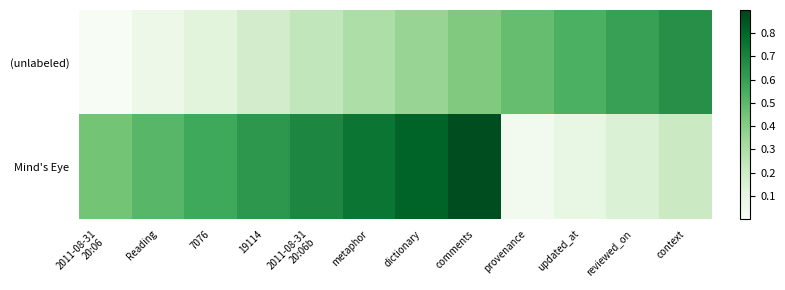

At how many categories does at least one series exceed 0?

12